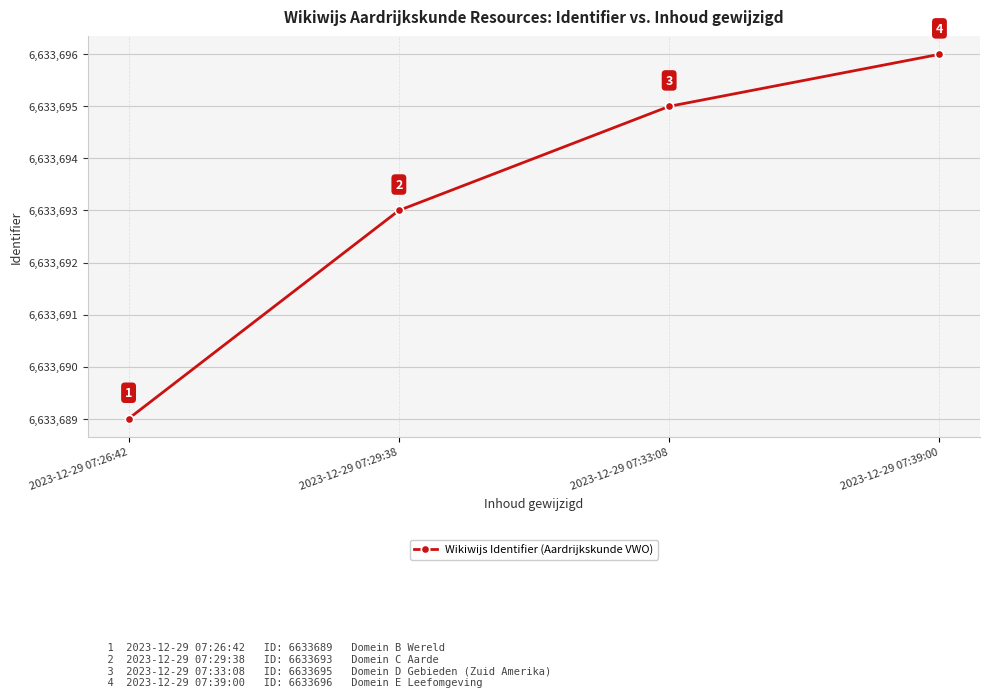

Count the number of categories in the chart.

4